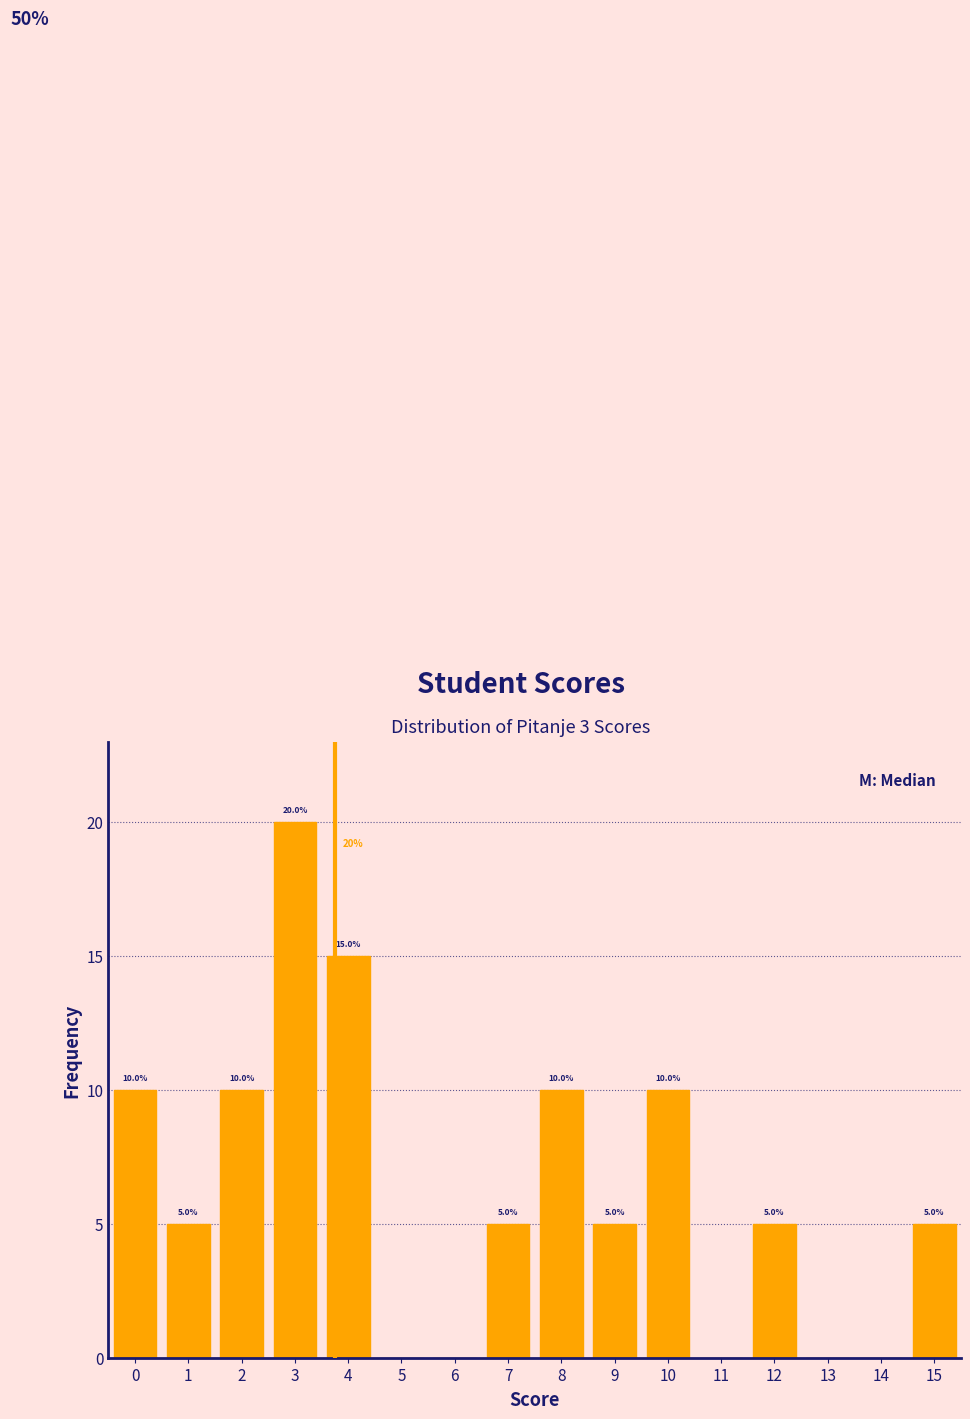

Over which range of the x-axis is the bar tallest?

2.5 to 3.5